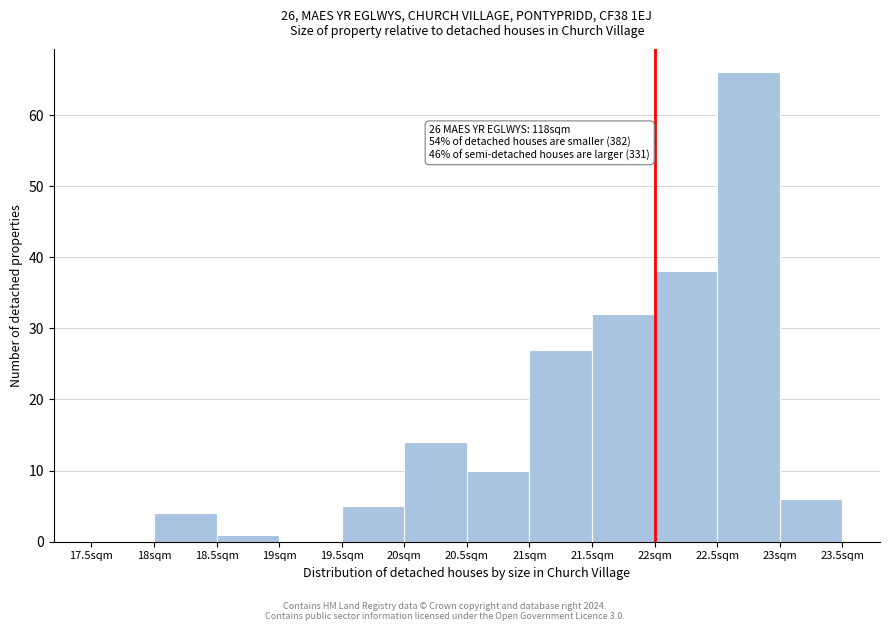

Over which range of the x-axis is the bar tallest?

22.5 to 23.0